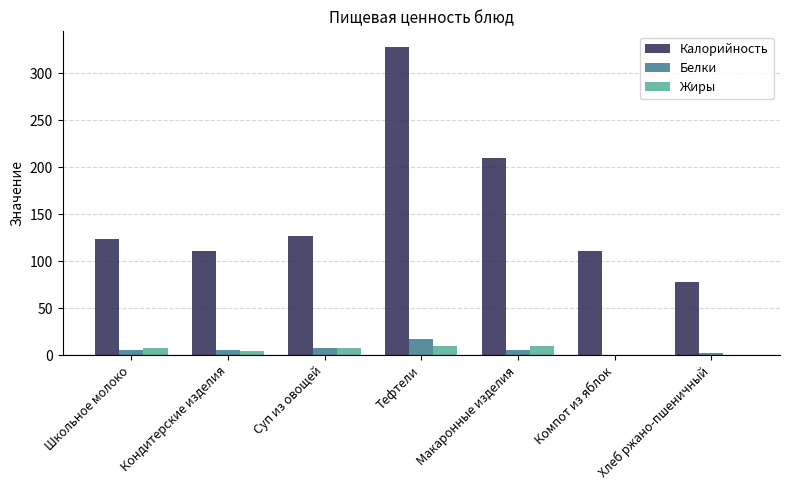

What is the sum of all Калорийность values?

1088.3